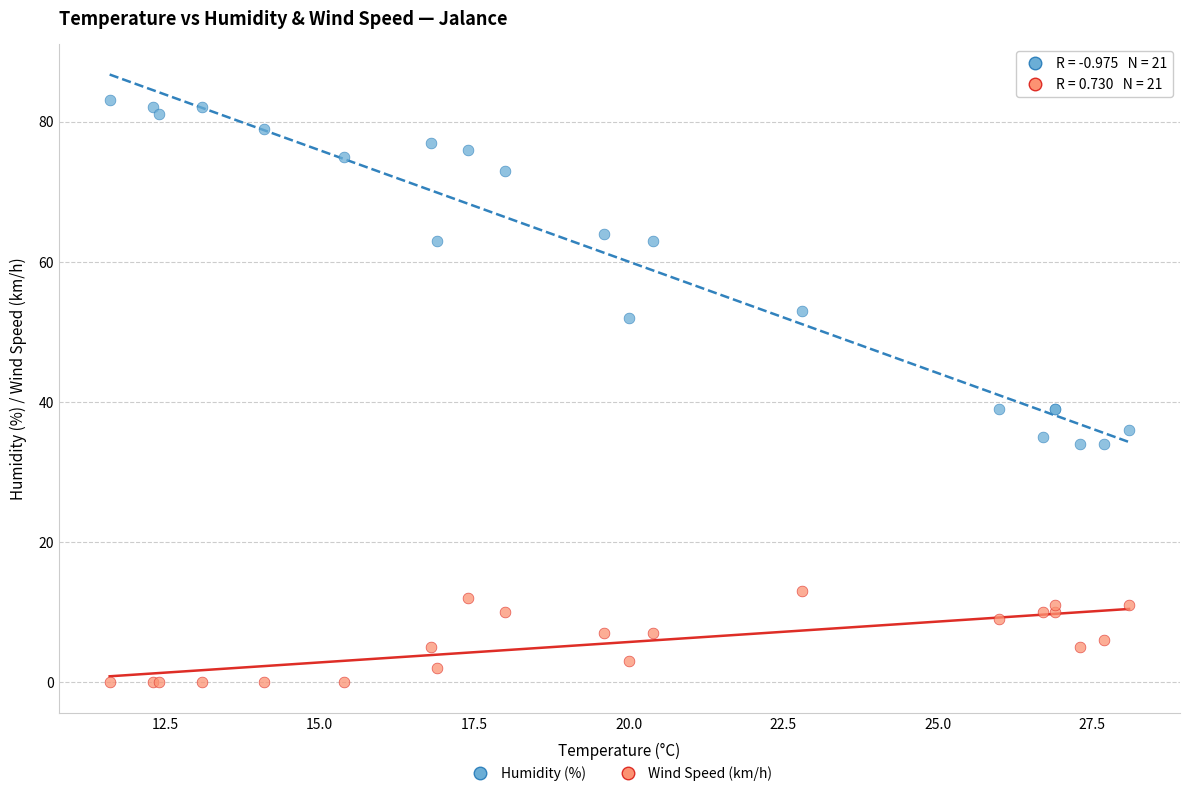

Which series reaches the minimum Y coordinate?

Wind Speed (km/h)